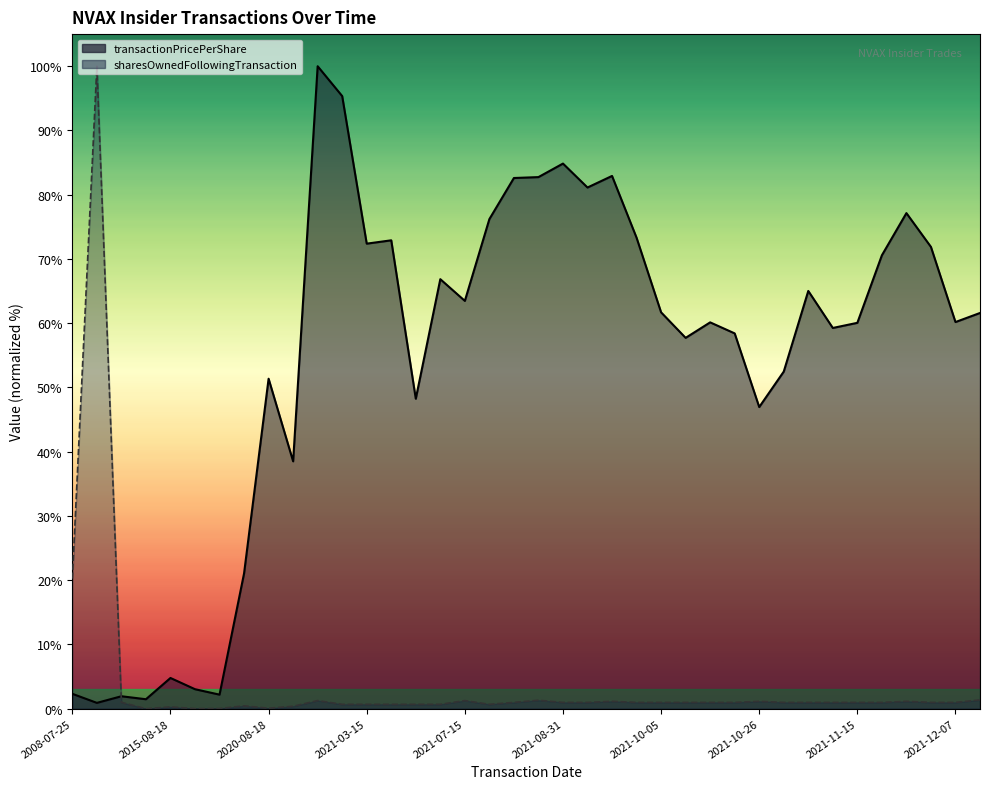

How many data points in transactionPricePerShare are above 61?

19